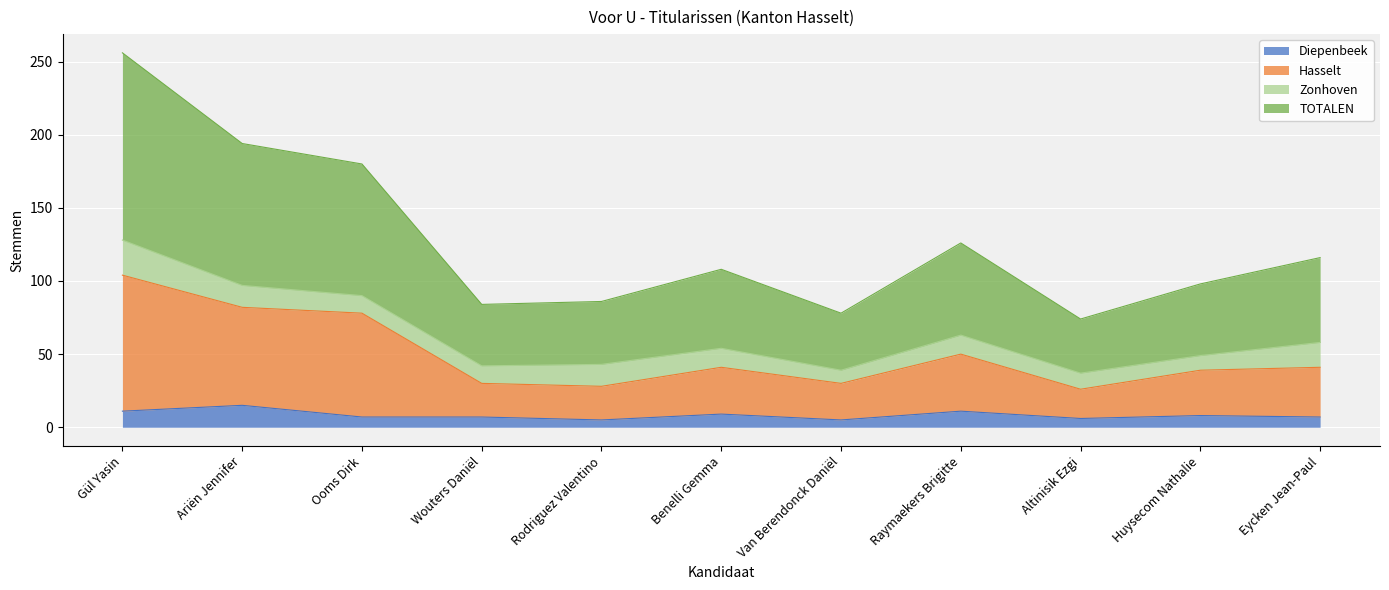

True or false: TOTALEN and Diepenbeek cross at least once.

False